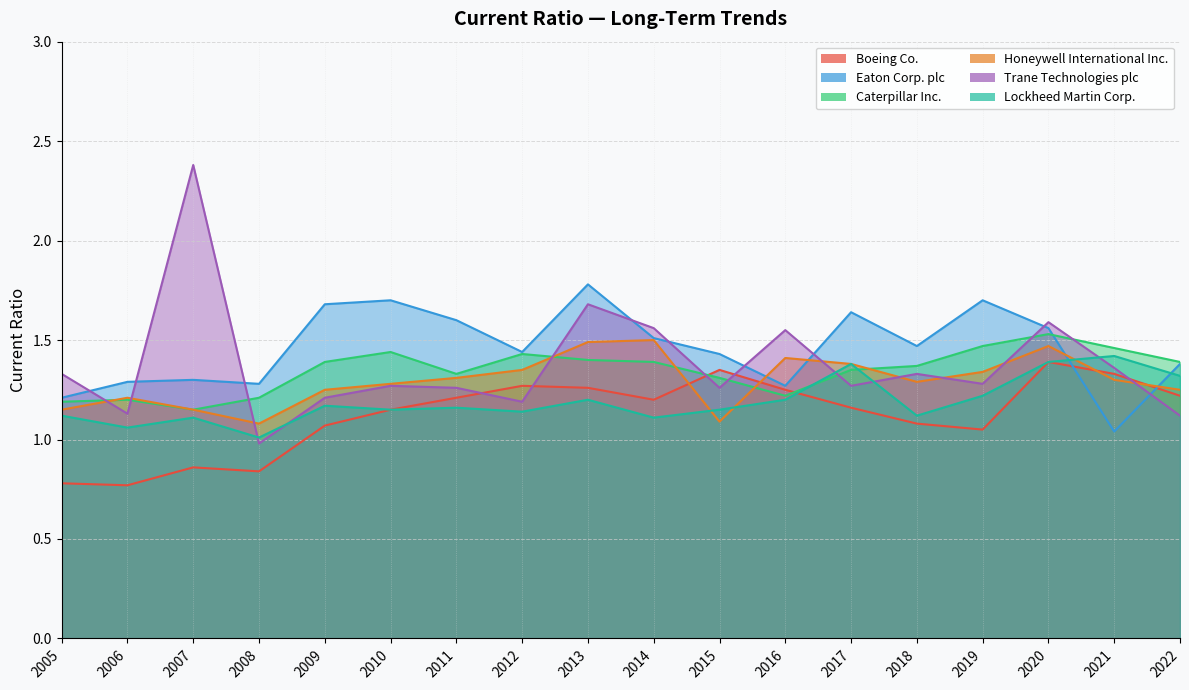

In Trane Technologies plc, how many points are higher than both neighbors (excluding endpoints)?

5